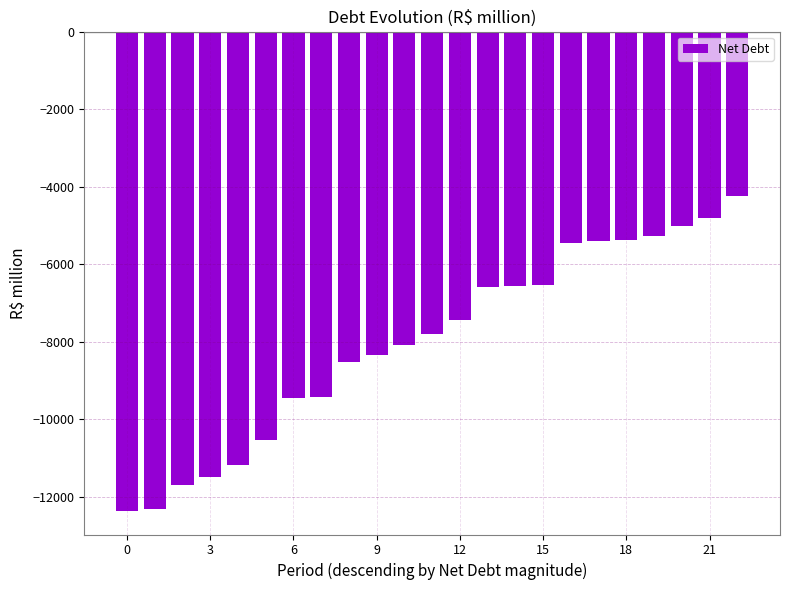

What is the difference between the maximum and minimum values?

8125